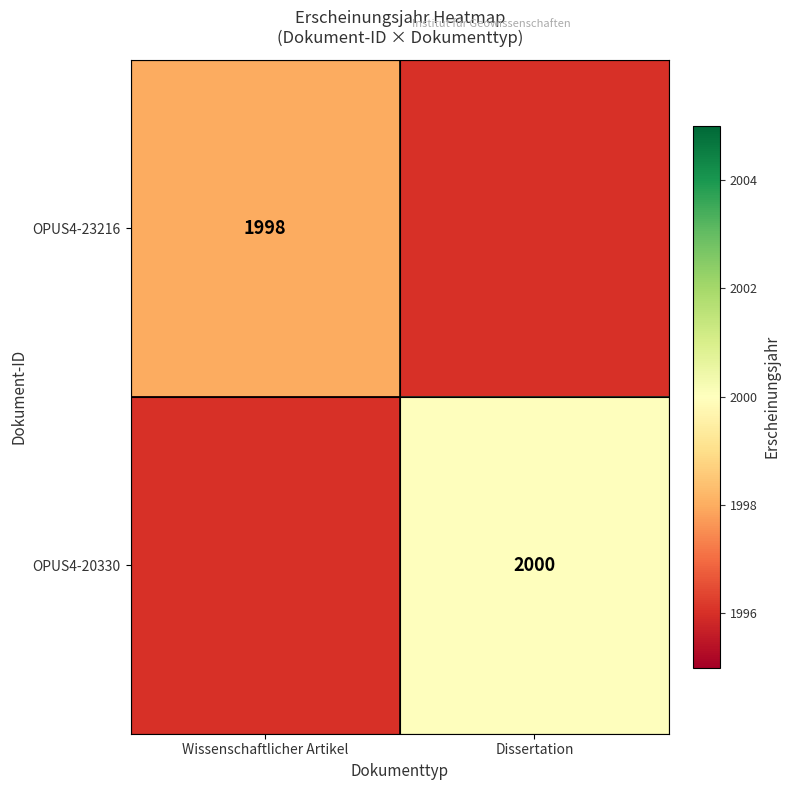

At how many categories does at least one series exceed 1998?

1